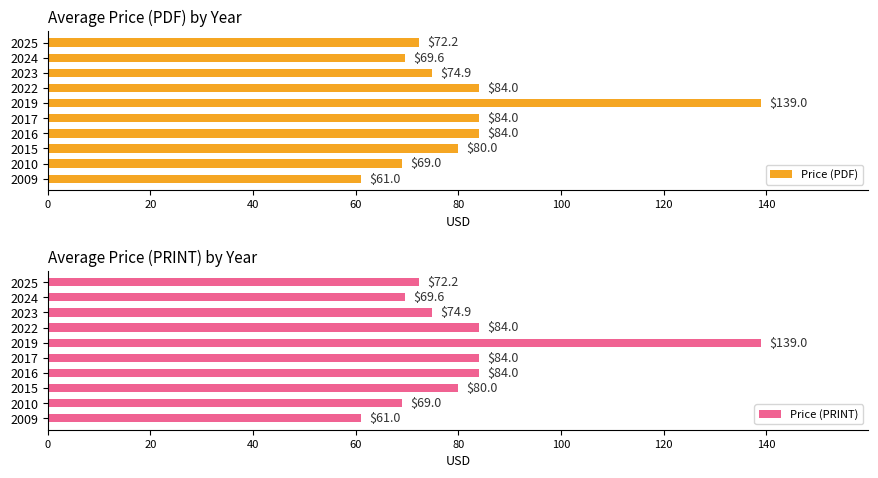

What is the approximate value of Price (PDF) at 2022?

84.0